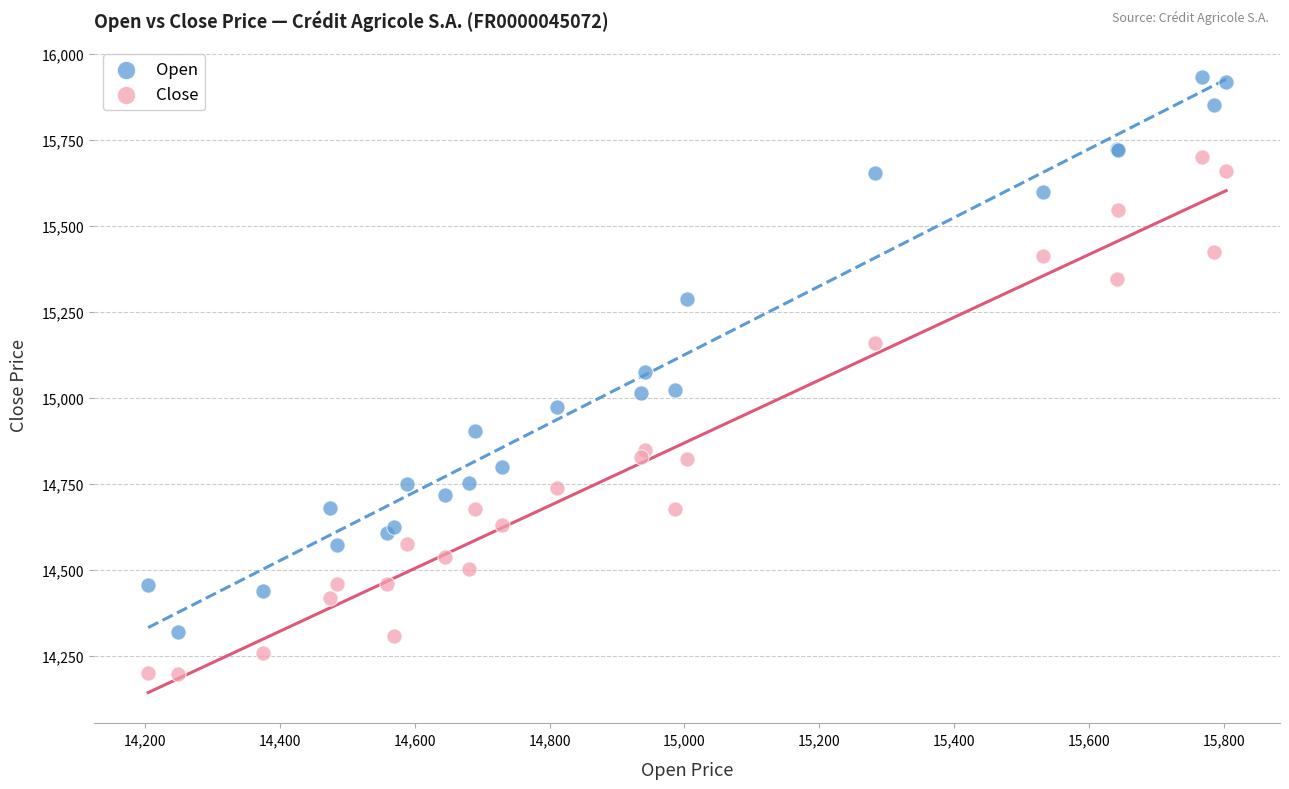

Which series contains the lowest Y value?

Close